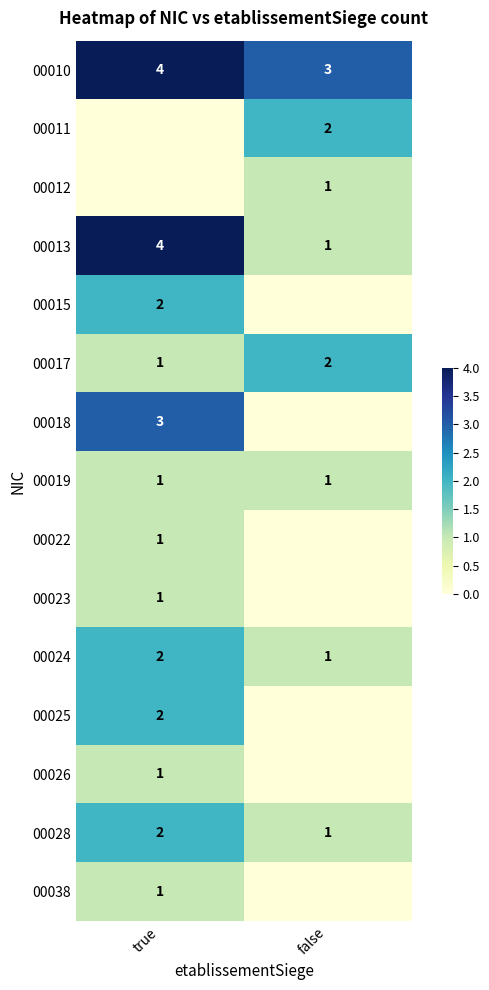

Rank the categories by 00024 value from lowest to highest.

false, true